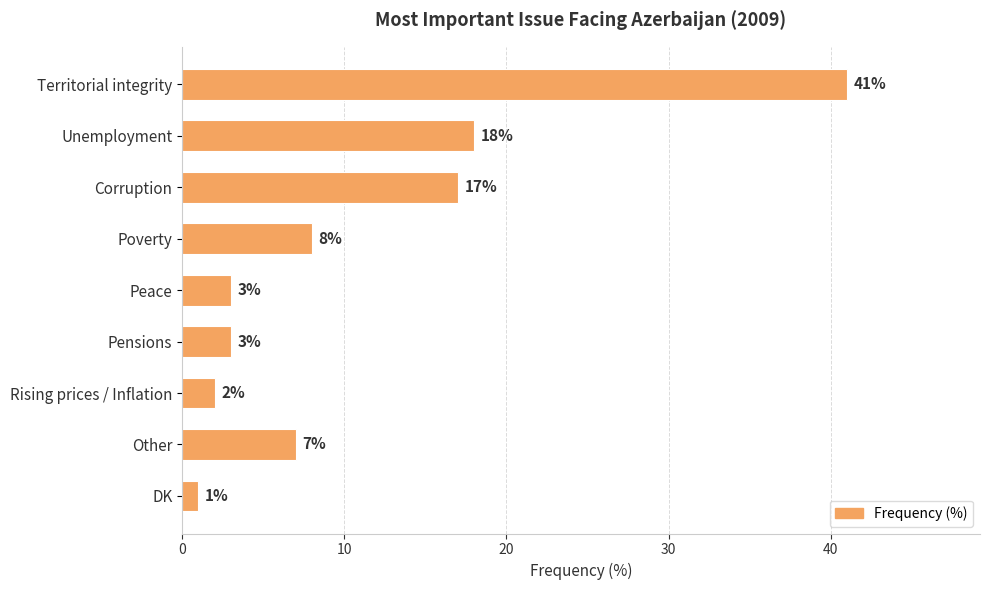

Reading top to bottom, list all the values displayed in this chart.

41	18	17	8	3	3	2	7	1